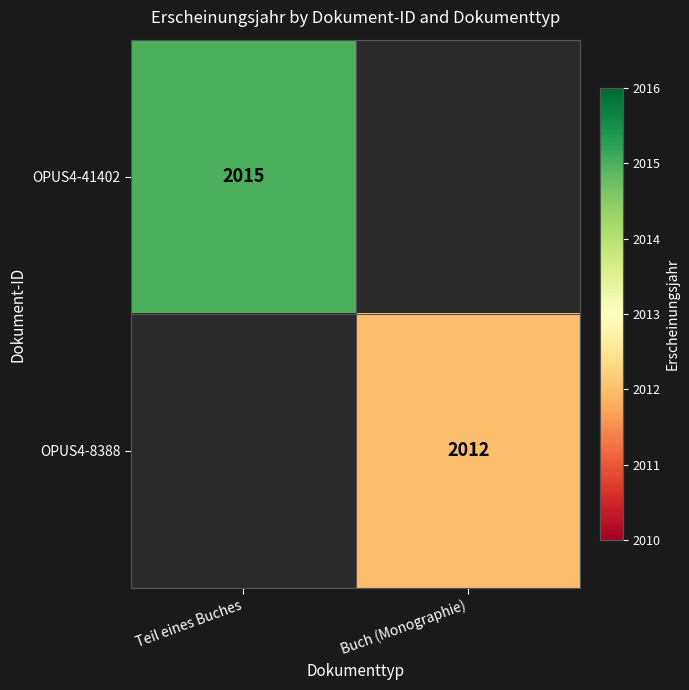

Is it true that OPUS4-41402 equals 2015 at Teil eines Buches?

True